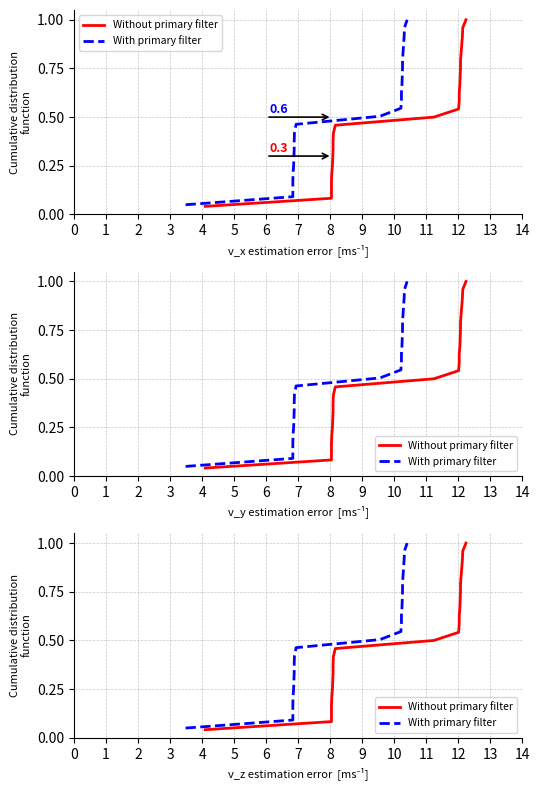

True or false: With primary filter has more than 0 interior local peaks.

False